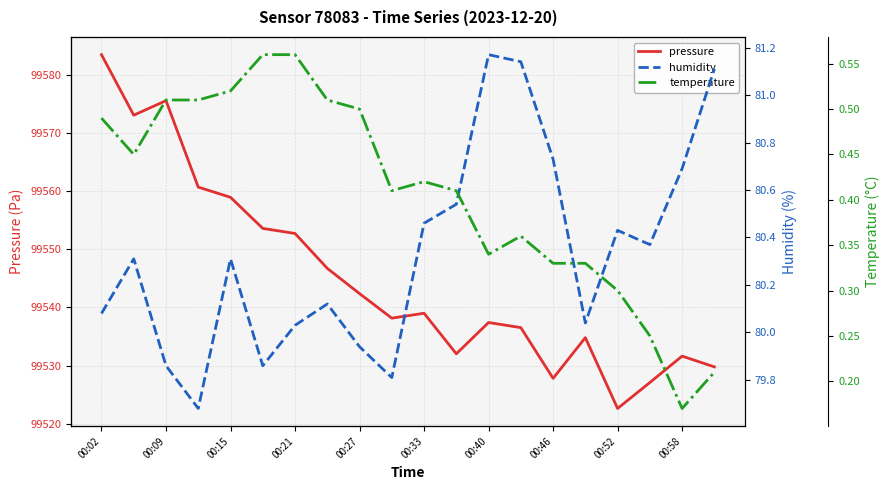

What are all the series names shown in the legend?

pressure, humidity, temperature